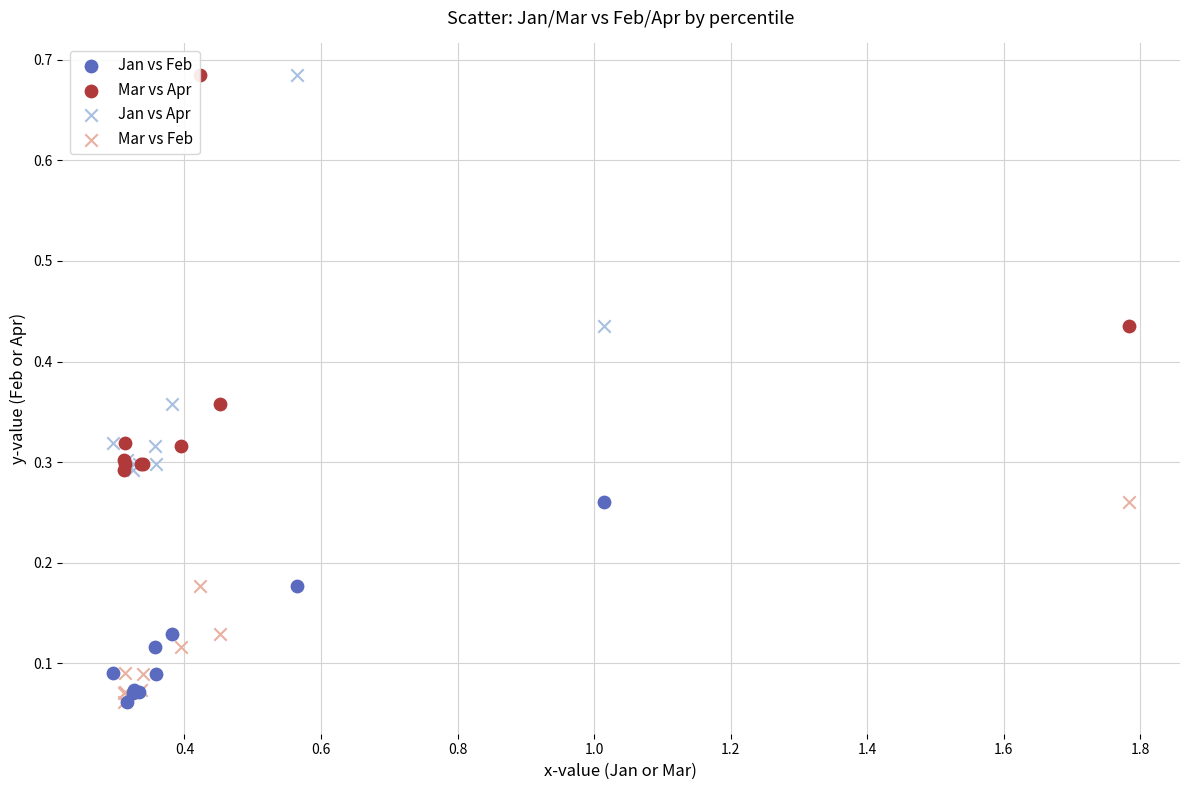

What are all the series names shown in the legend?

Jan vs Feb, Mar vs Apr, Jan vs Apr, Mar vs Feb